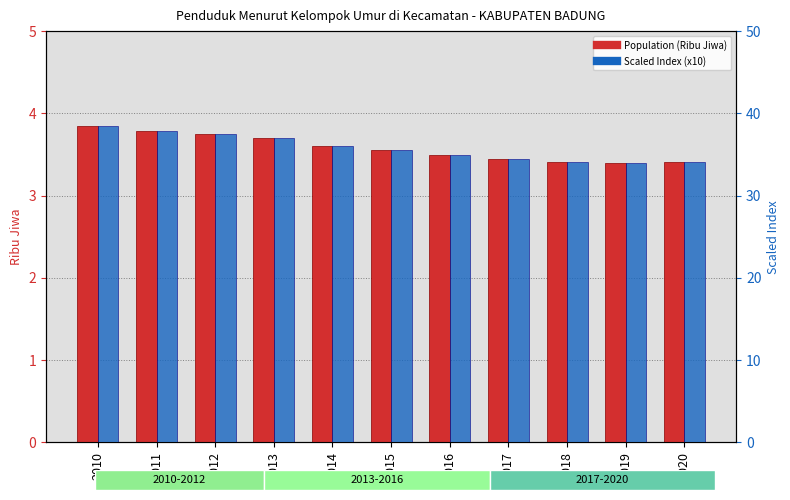

Which has a higher value, 2013 or 2018?

2013